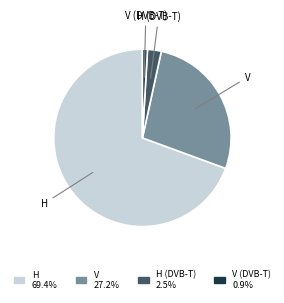

Between V and H, which is larger?

H